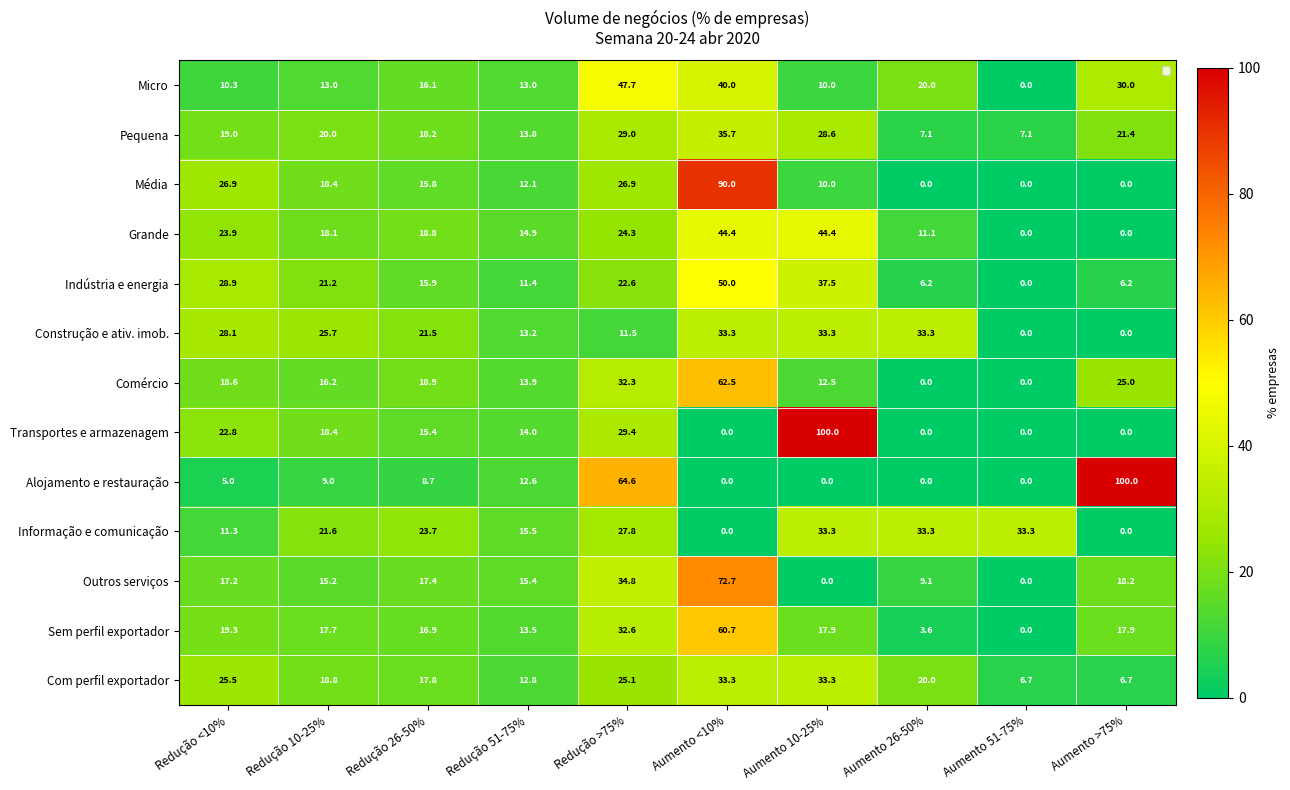

At which label does Indústria e energia reach its minimum?

Aumento 51-75%